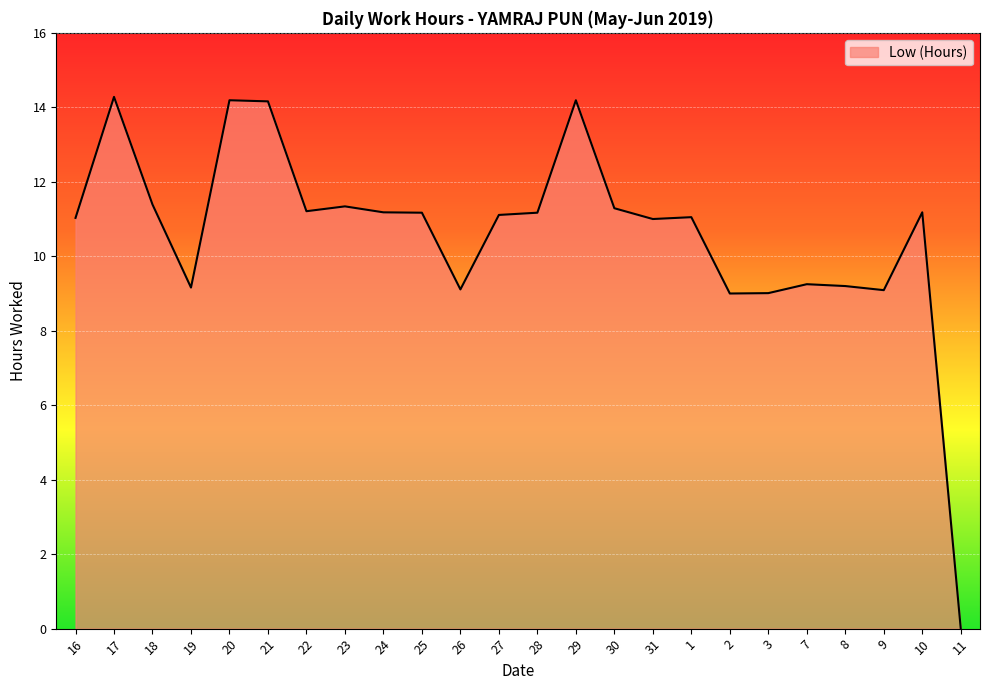

Does the chart display data point markers on the line(s)?

No